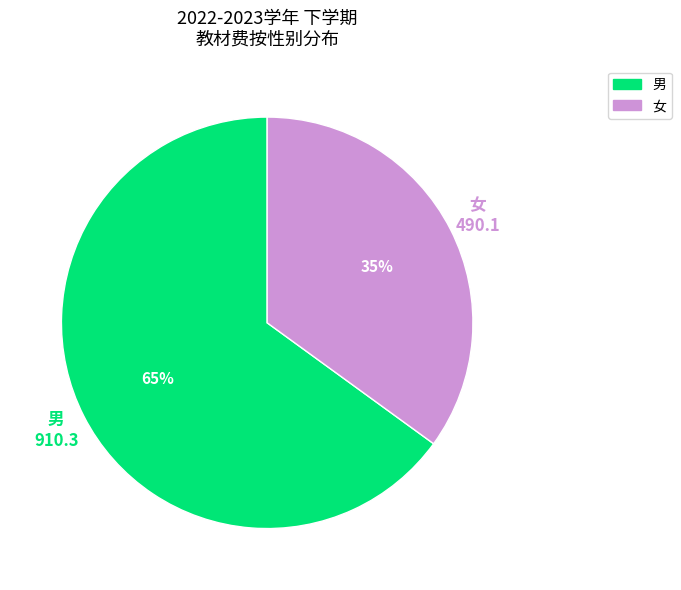

Which slice is the smallest?

女